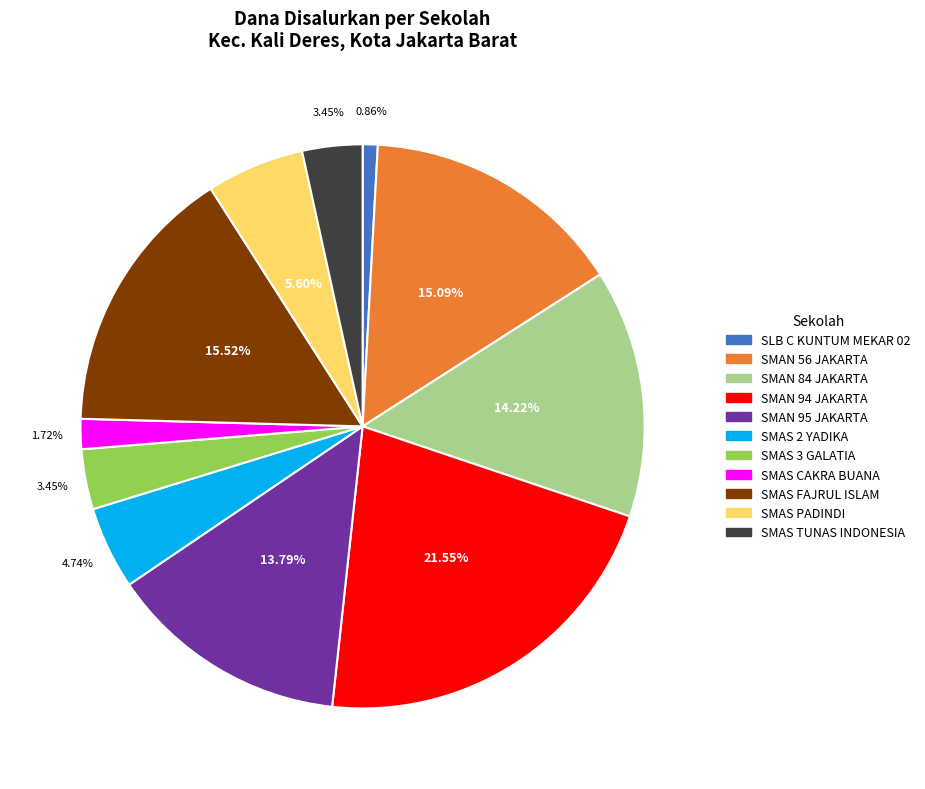

Is it true that SLB C KUNTUM MEKAR 02 is 1% of the pie?

True